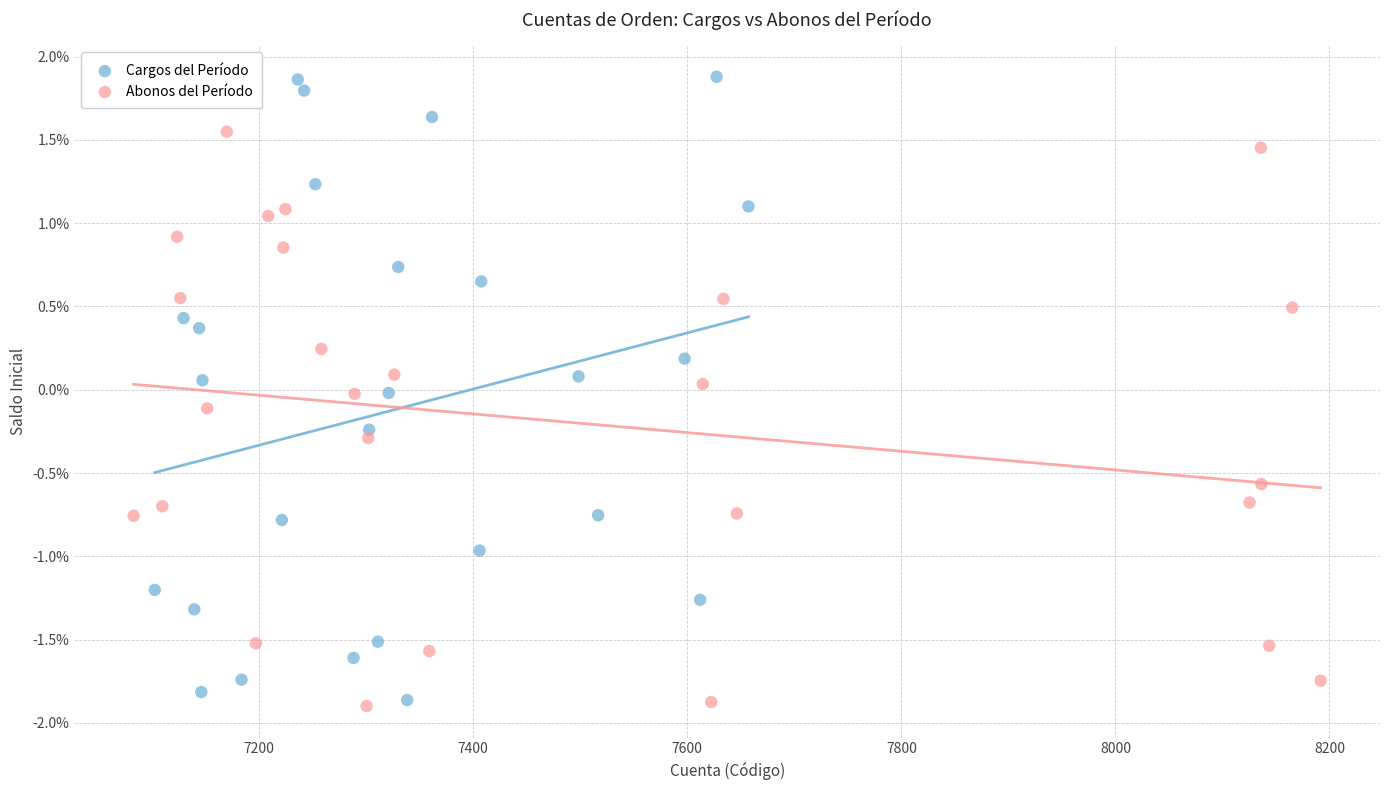

What are all the series names shown in the legend?

Cargos del Período, Abonos del Período